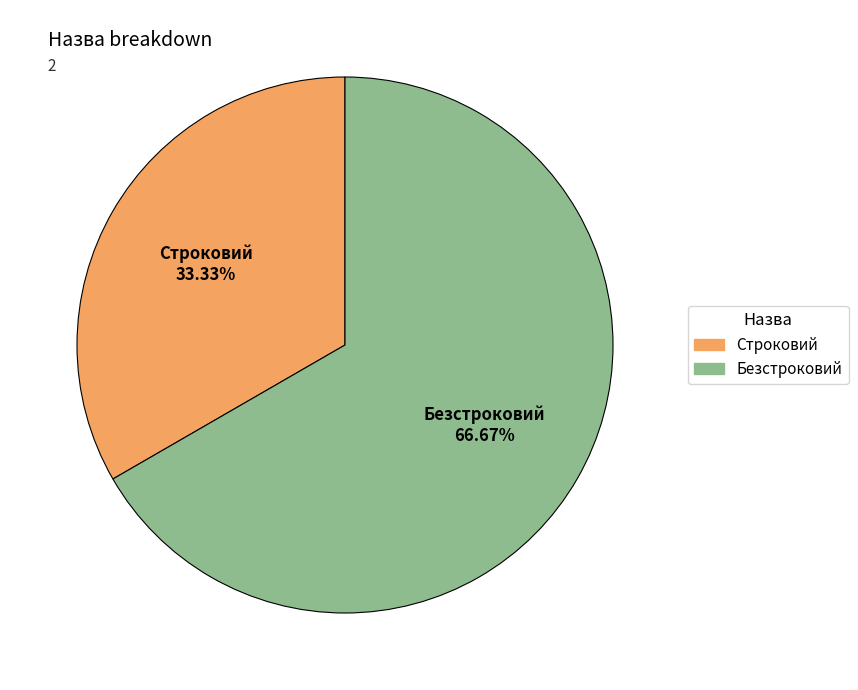

To the nearest percent, what is the combined percentage of Строковий and Безстроковий?

100%